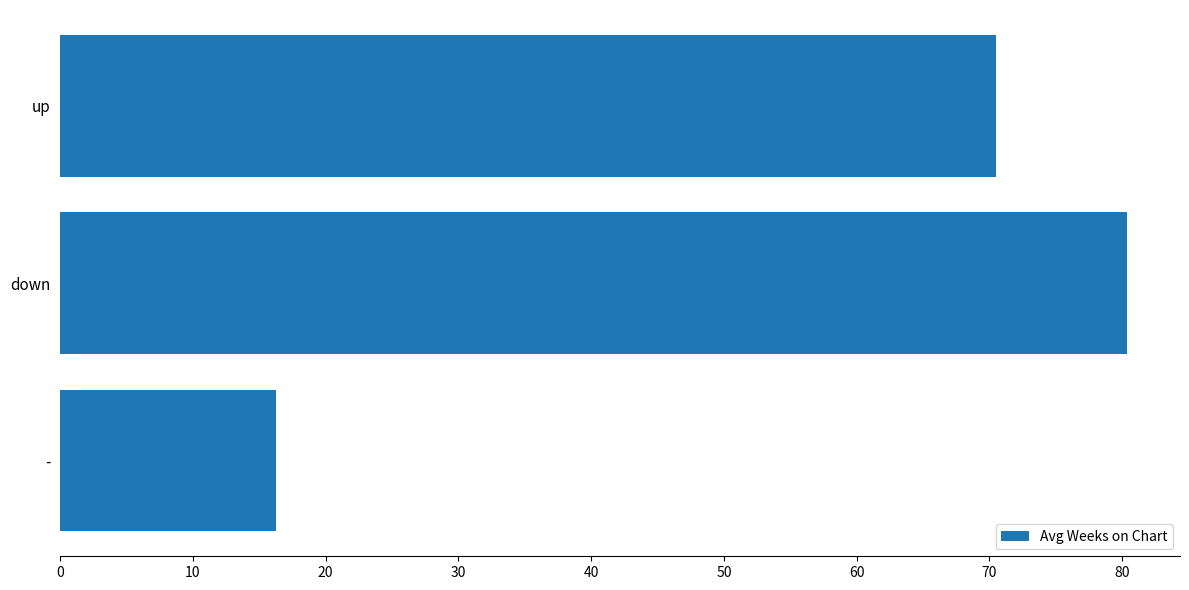

List the labels in order of value, smallest first.

-, up, down